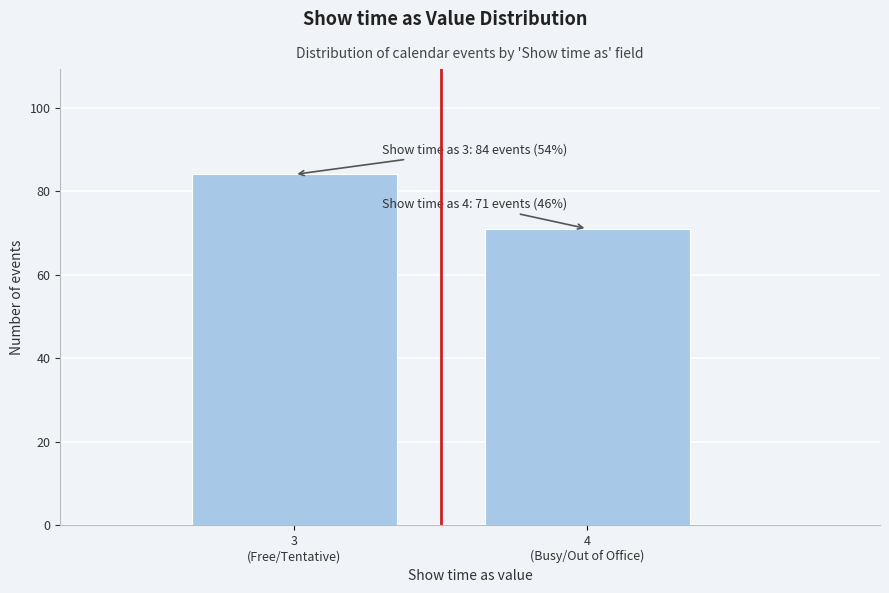

Reading left to right, extract all data points from this chart.

84	71